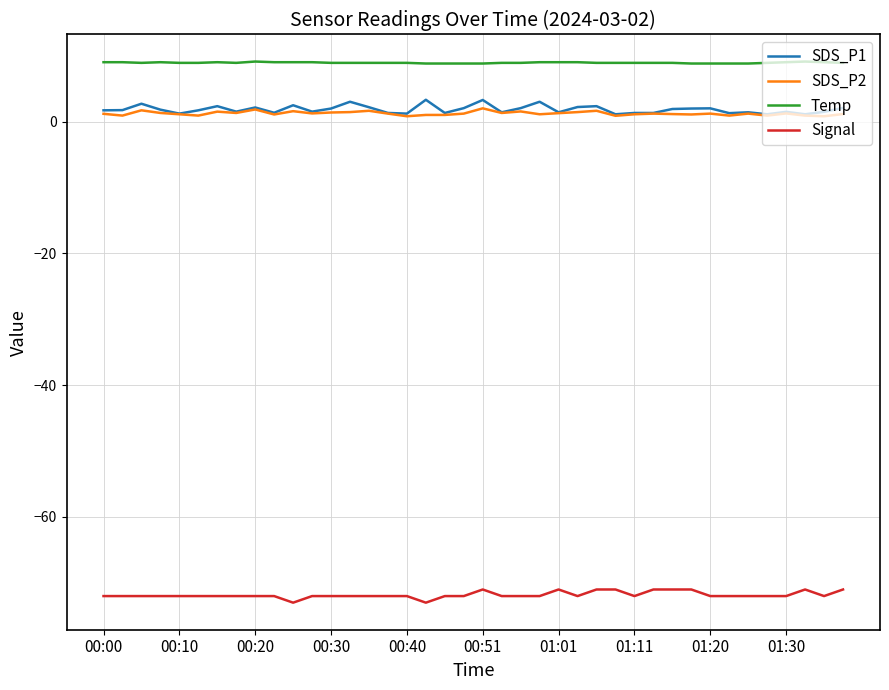

True or false: SDS_P2 and Temp intersect in this chart.

False